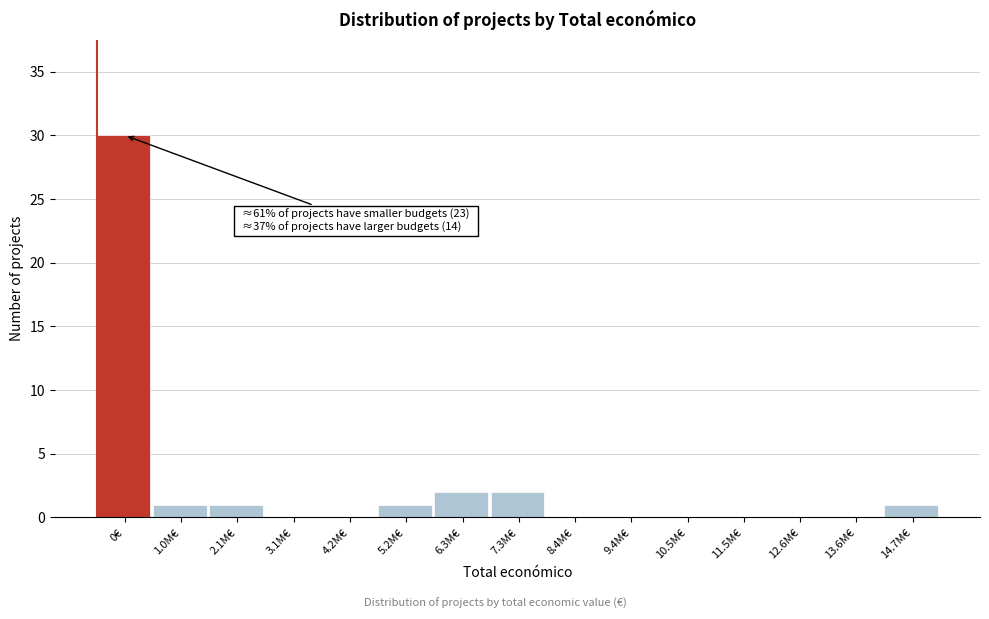

Reading left to right, what are all the values shown in this chart?

0€=30	1.0M€=1	2.1M€=1	3.1M€=0	4.2M€=0	5.2M€=1	6.3M€=2	7.3M€=2	8.4M€=0	9.4M€=0	10.5M€=0	11.5M€=0	12.6M€=0	13.6M€=0	14.7M€=1